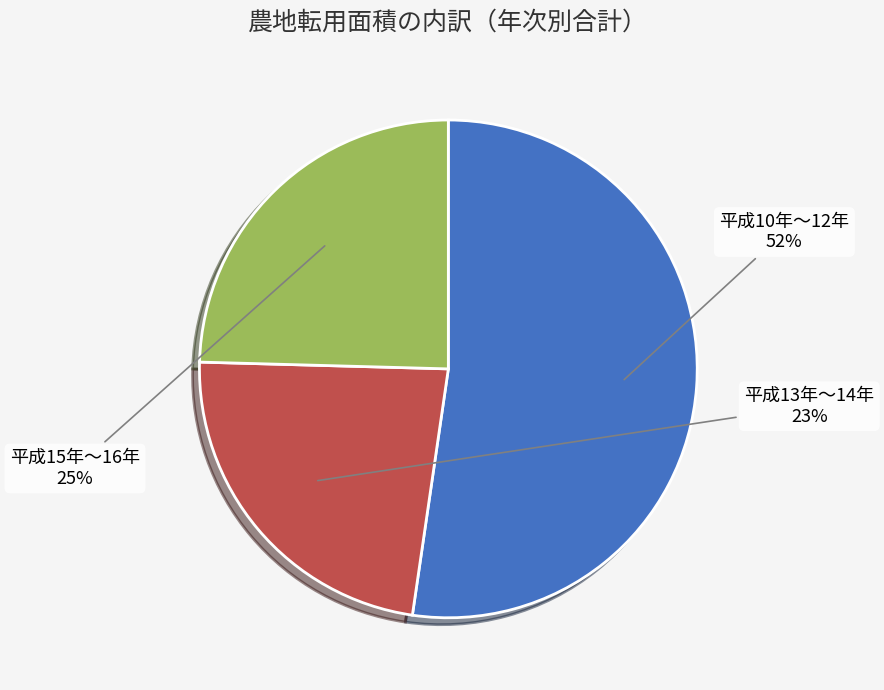

Count the number of slices in the pie.

3